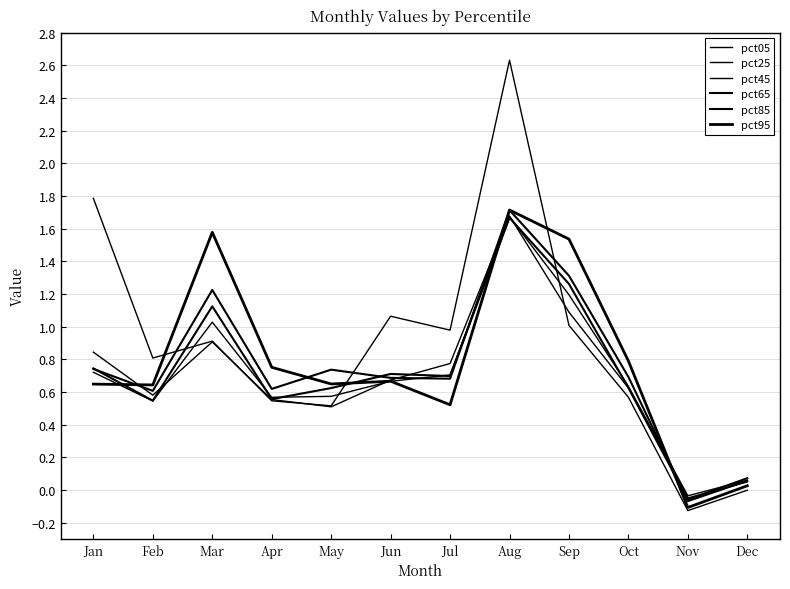

How many lines are shown in the chart?

6